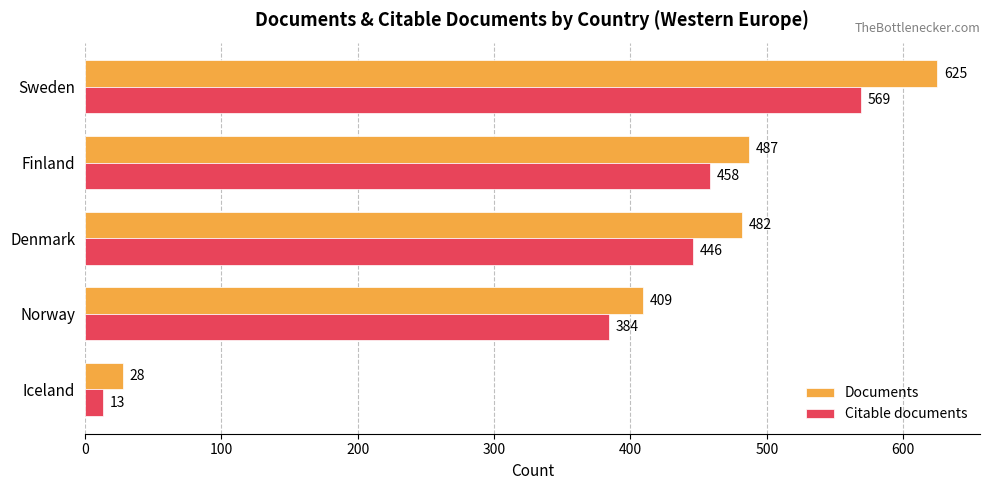

What are all the series names shown in the legend?

Documents, Citable documents